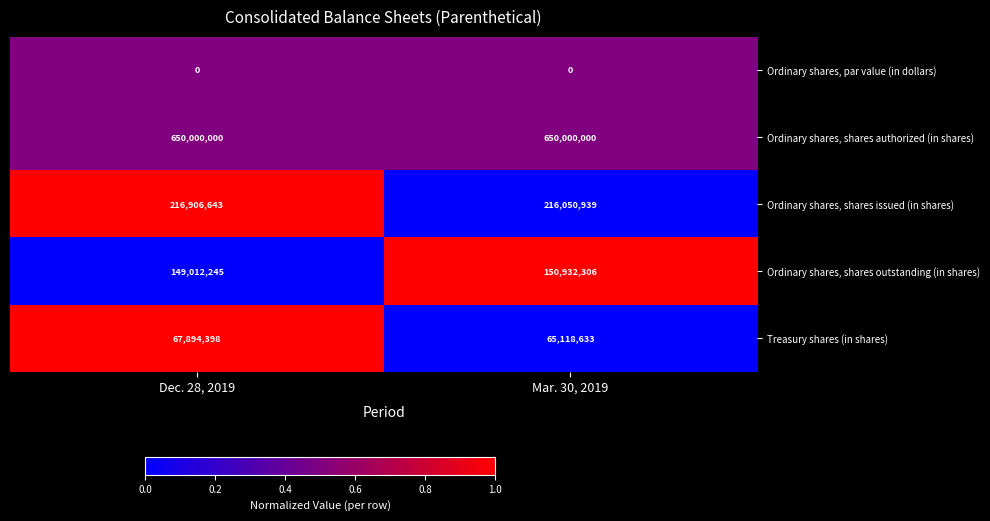

What is the sum of all Treasury shares (in shares) values?

133013031